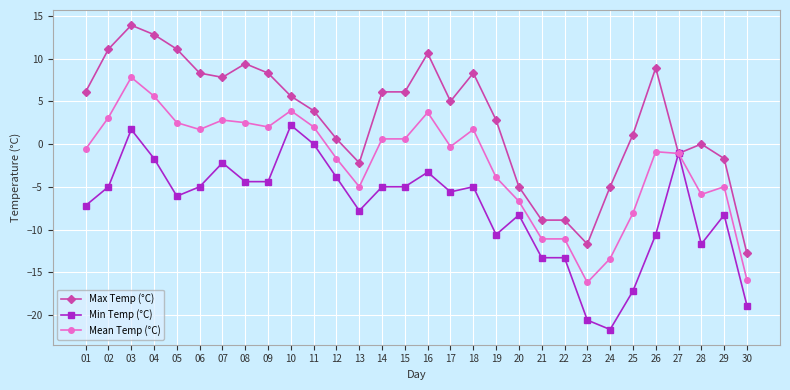

Between 10 and 25, which series saw the biggest shift?

Min Temp (°C)